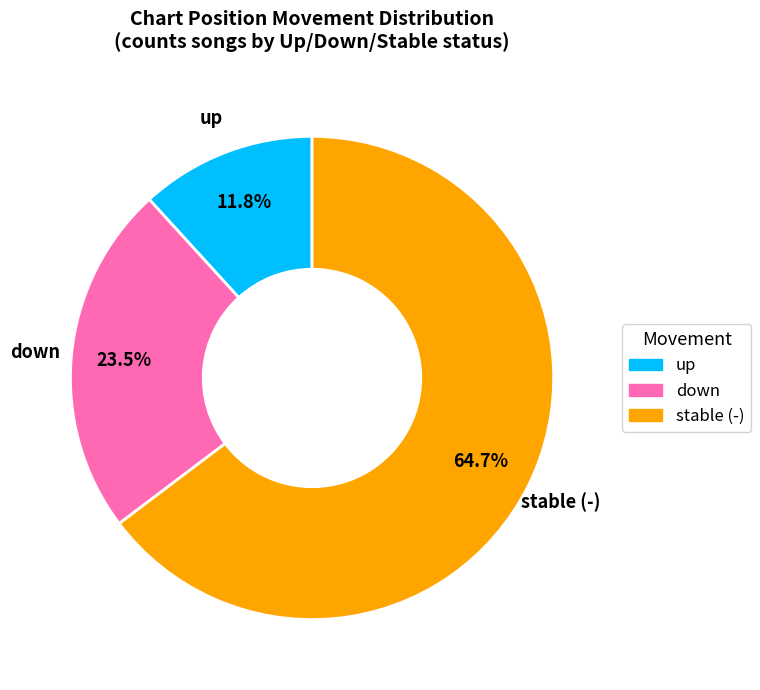

Count the number of slices in the pie.

3